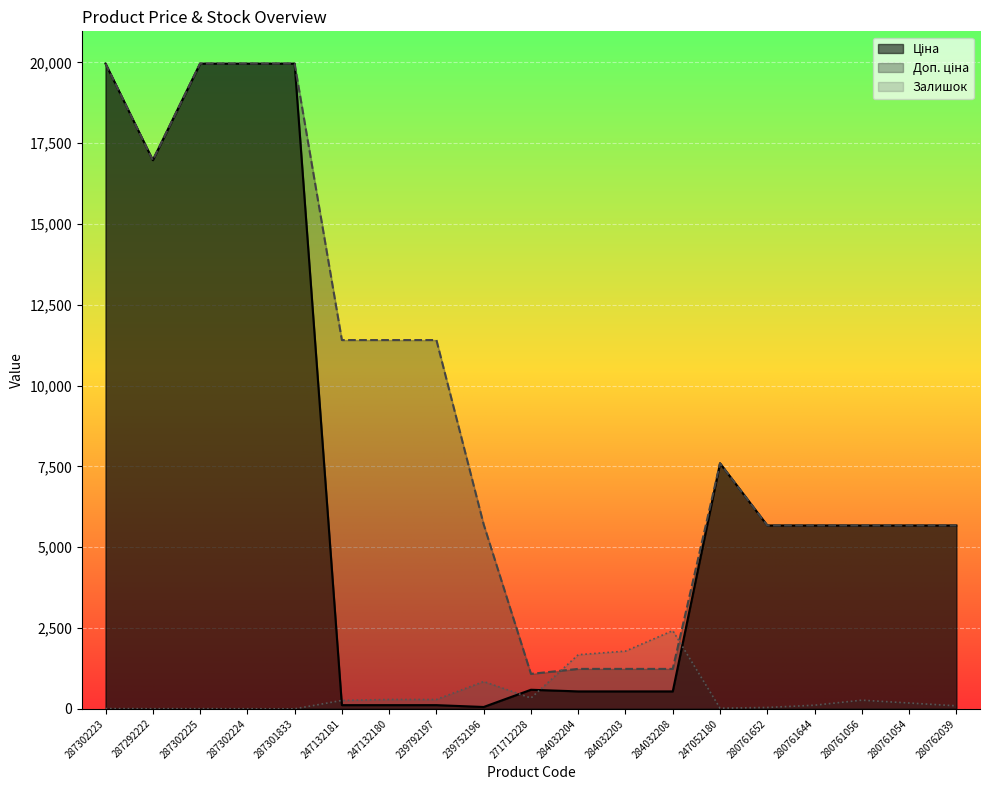

Between 287302224 and 284032208, which is larger?

287302224